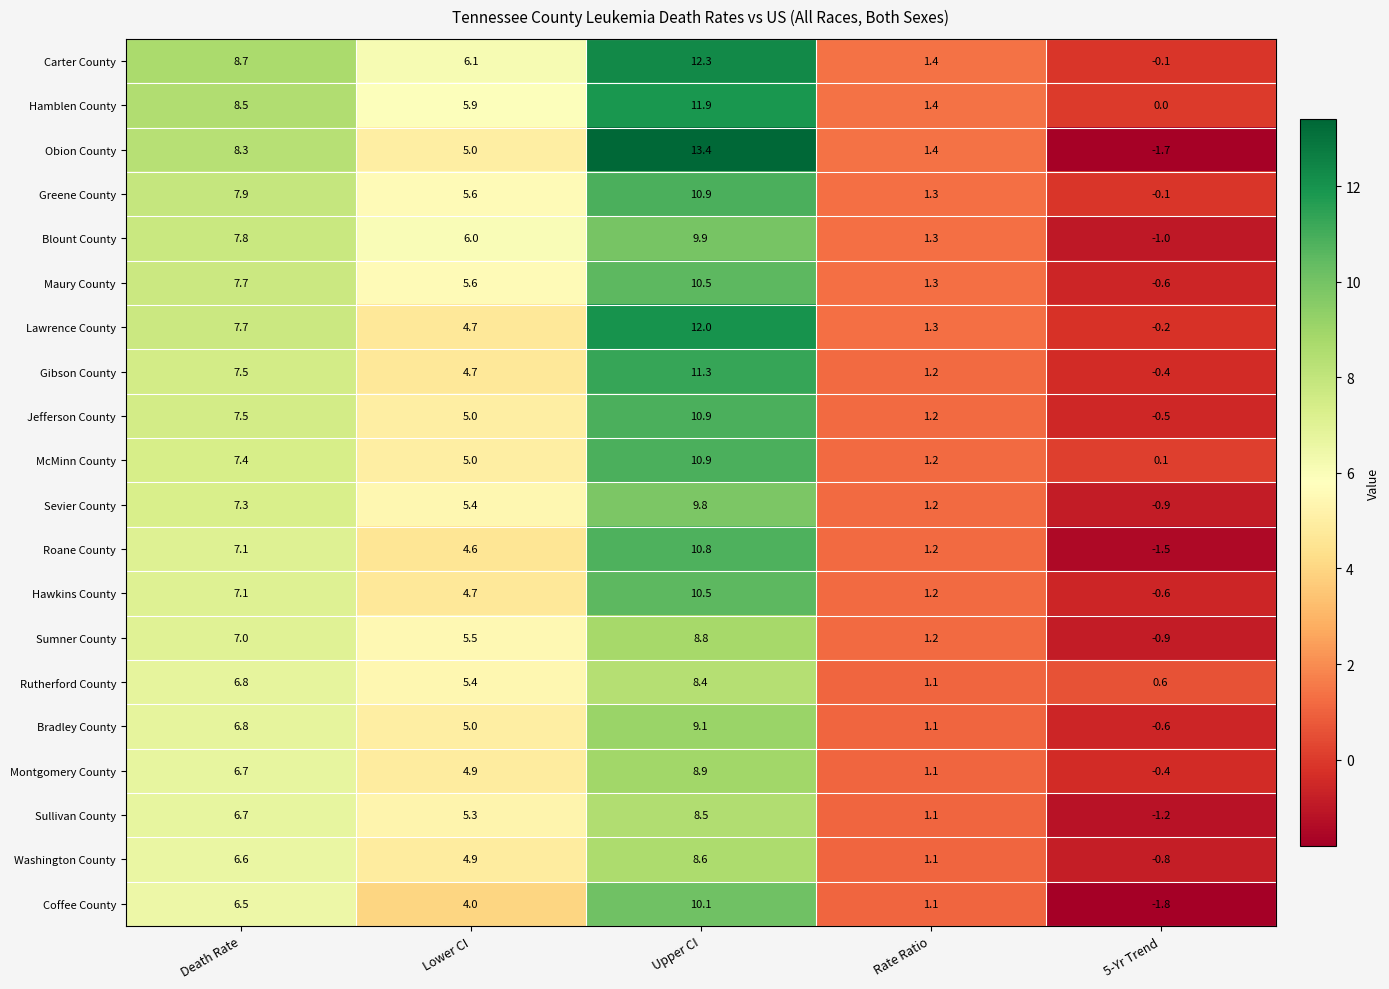

At which category does the chart reach its minimum across all series?

5-Yr Trend